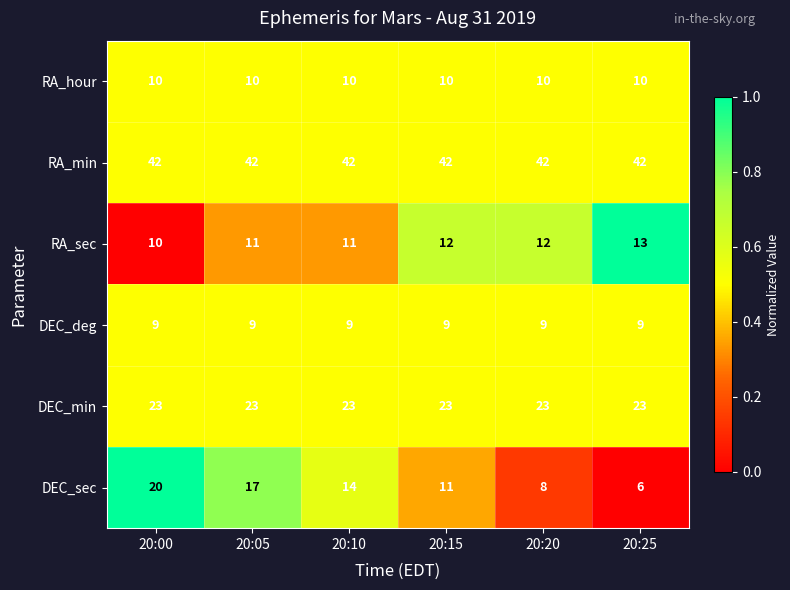

Where is DEC_sec nearest to the value 13?

20:10